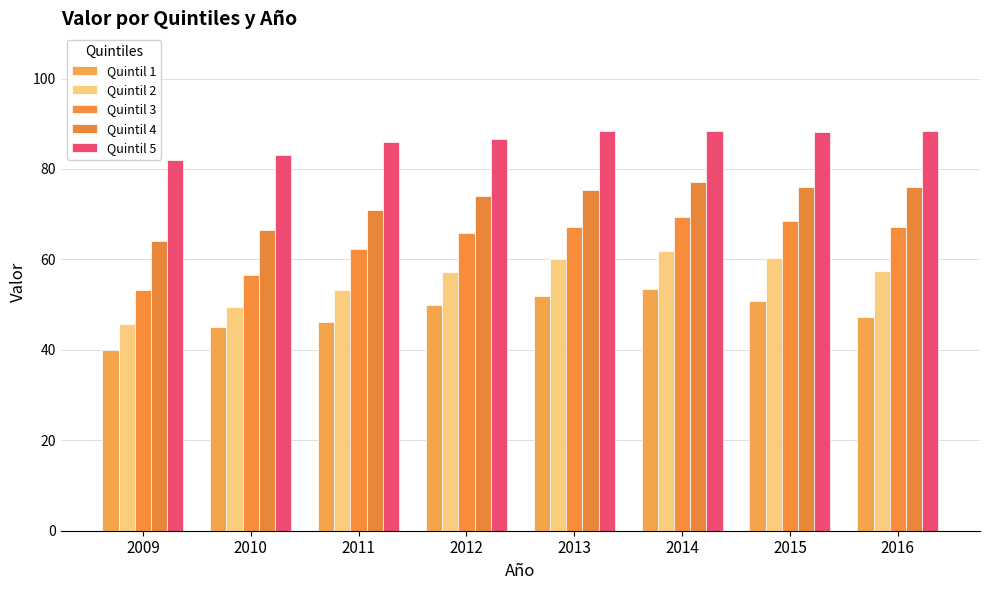

List the series in order of their peak value, highest first.

Quintil 5, Quintil 4, Quintil 3, Quintil 2, Quintil 1